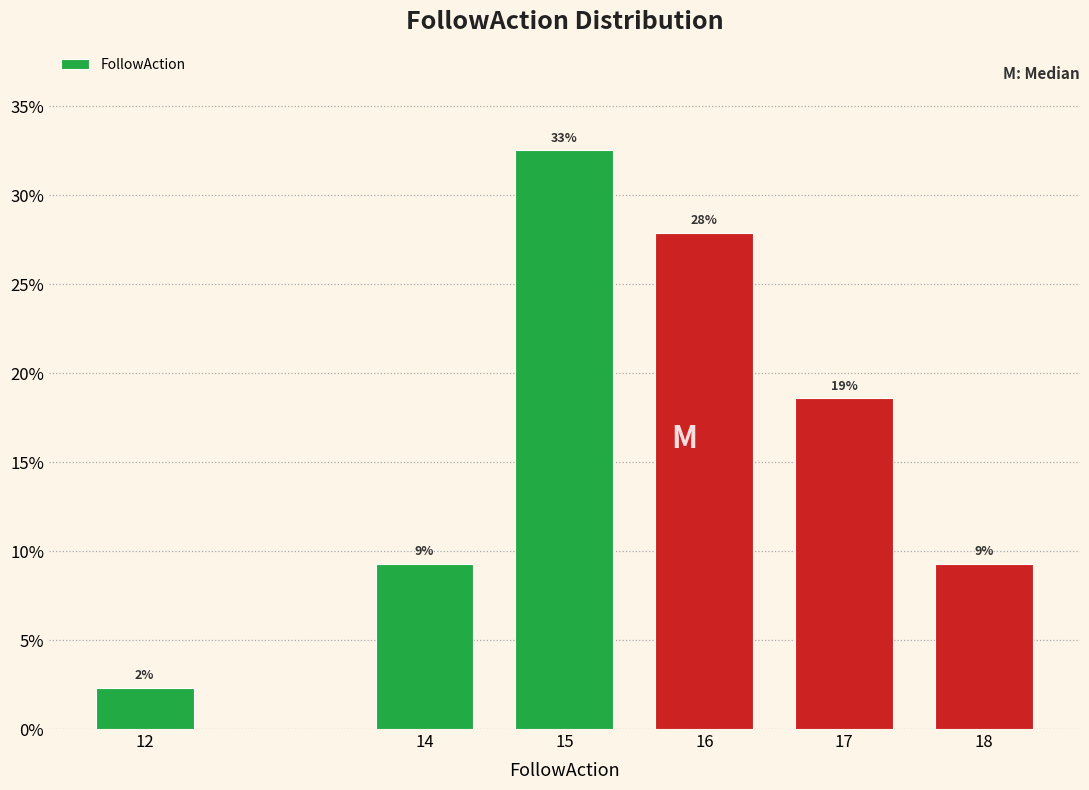

How many bars are there in total?

6